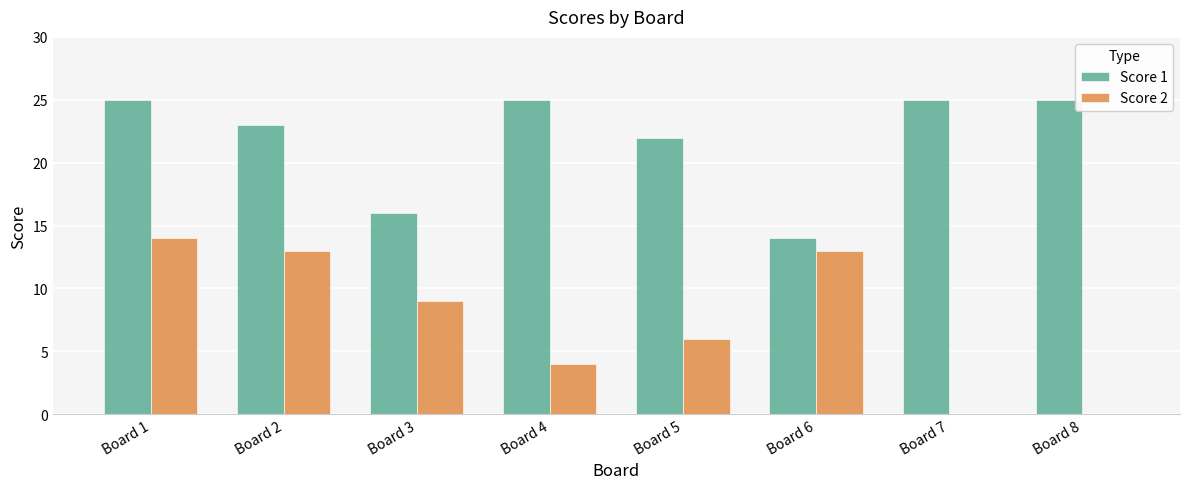

Reading left to right, list all the values displayed in this chart.

Score 1: Board 1=25	Board 2=23	Board 3=16	Board 4=25	Board 5=22	Board 6=14	Board 7=25	Board 8=25
Score 2: Board 1=14	Board 2=13	Board 3=9	Board 4=4	Board 5=6	Board 6=13	Board 7=0	Board 8=0